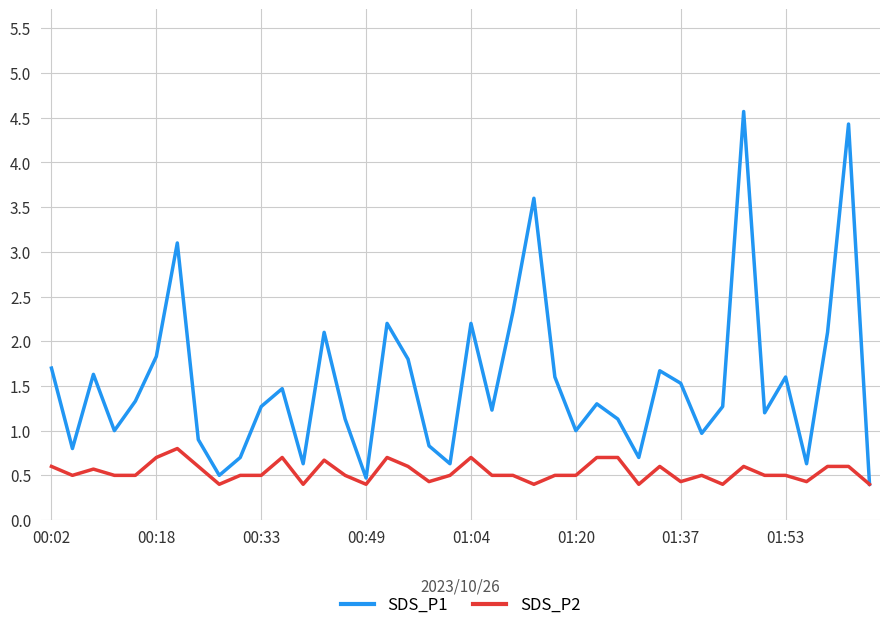

What are all the series names shown in the legend?

SDS_P1, SDS_P2